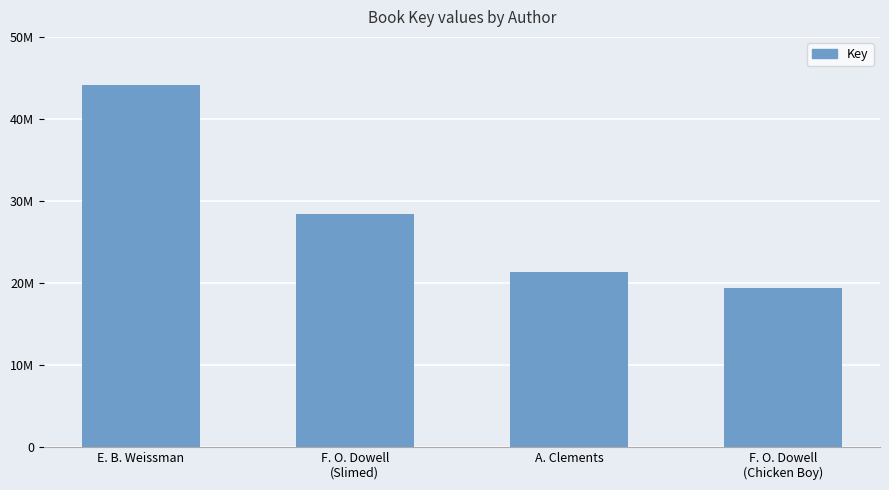

How many bars are there in total?

4